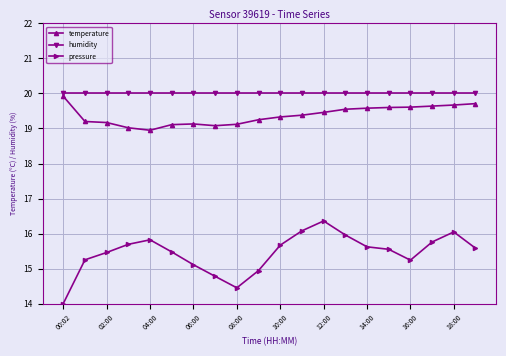

True or false: pressure and humidity intersect in this chart.

False